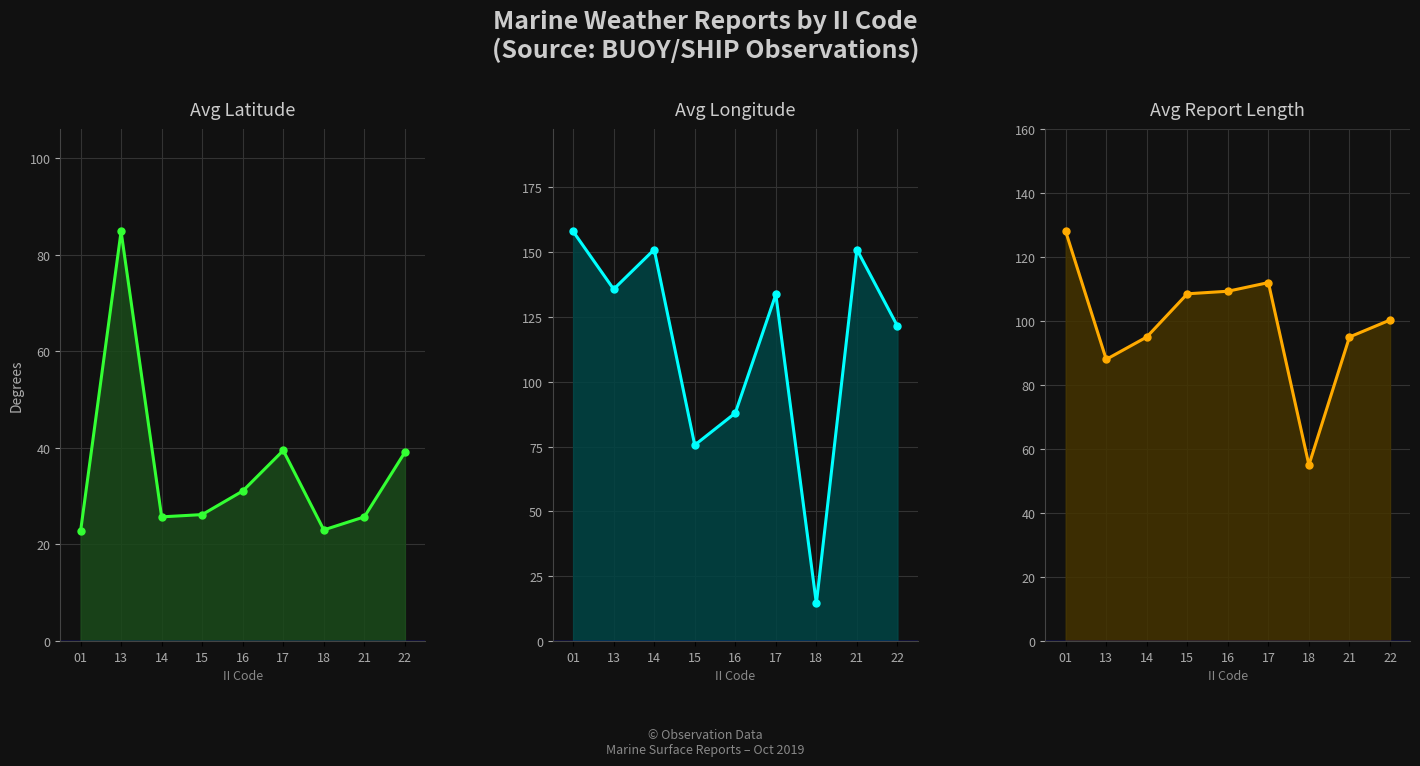

What is the difference between the maximum and minimum values in the Avg RPT_LEN series?

73.0